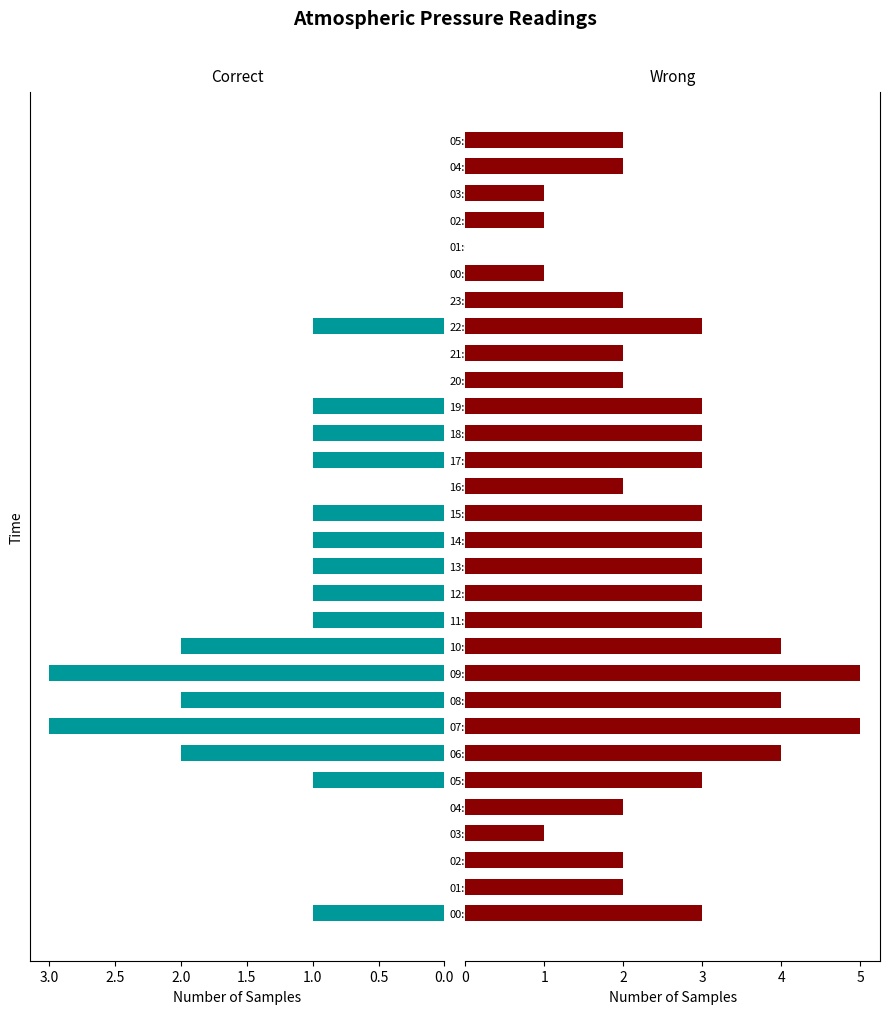

The value of Wrong at 00:00 is 1. True or false?

True